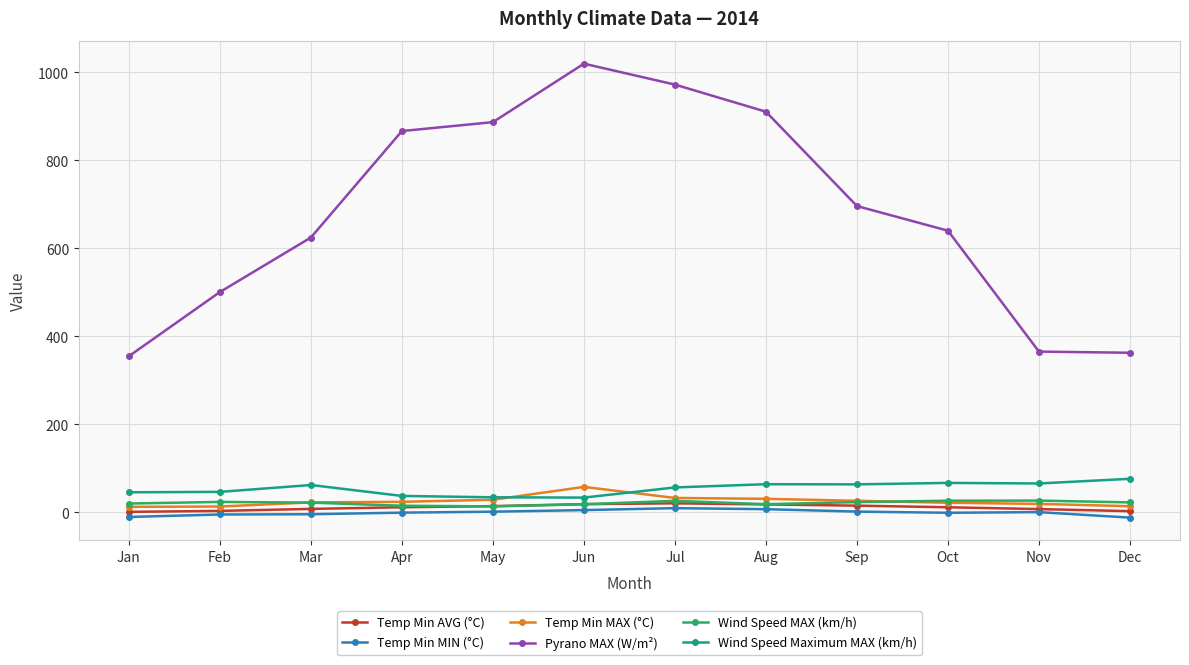

Which category has the highest value across all series?

Jun